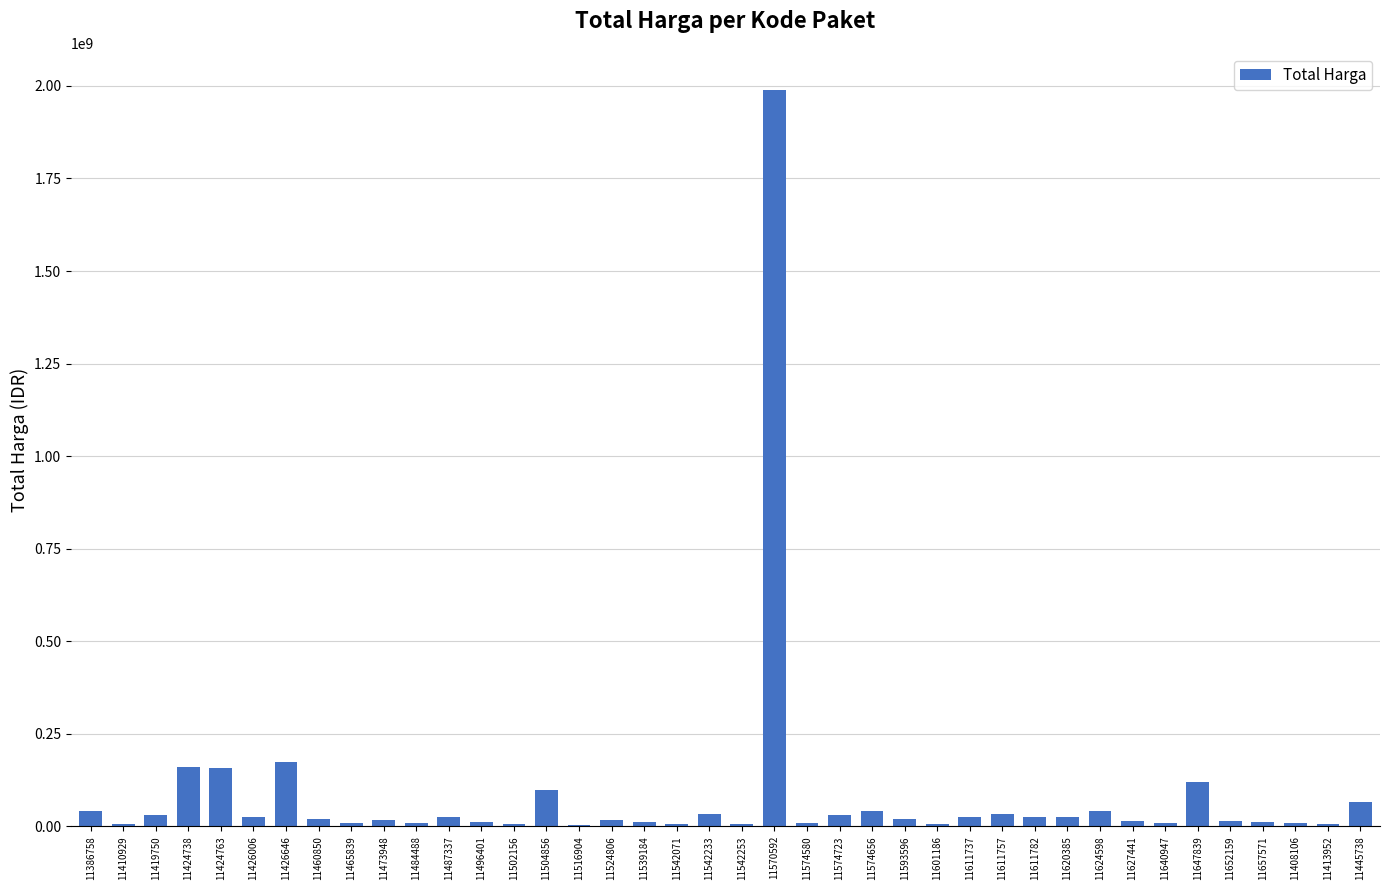

What is the sum of the values at 11640947 and 11539184?

21390000